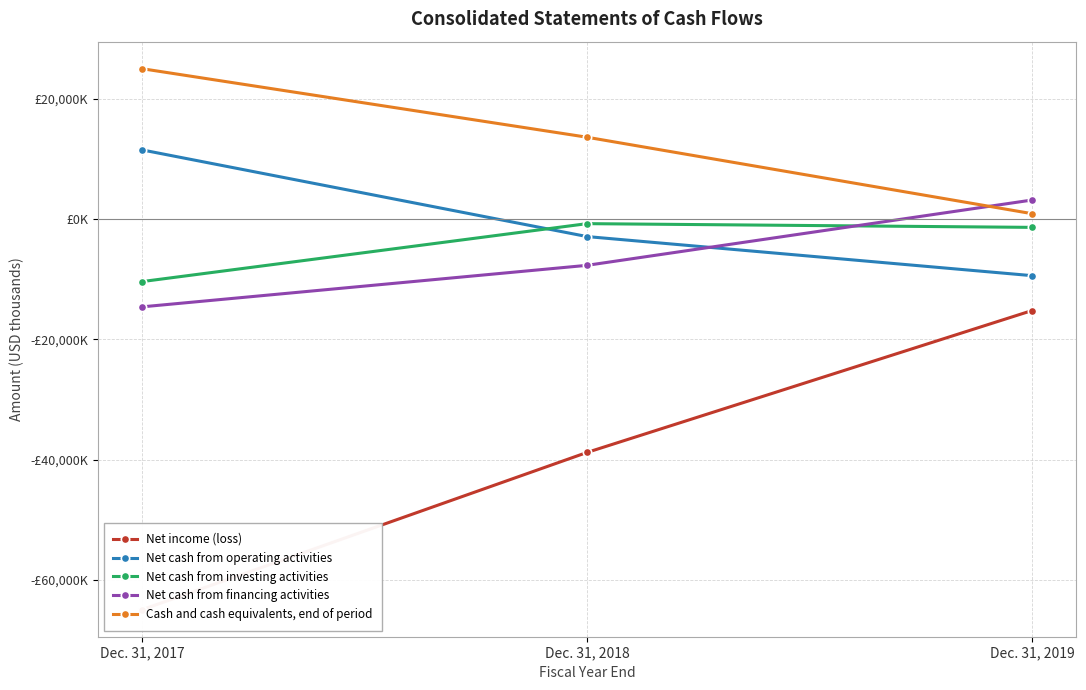

At which category does the chart reach its peak across all series?

Dec. 31, 2017